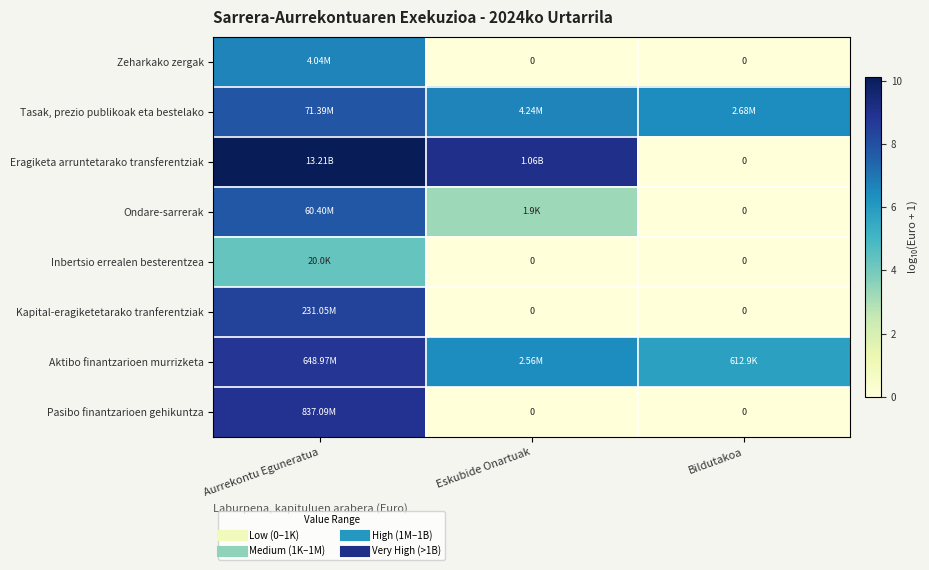

What is the lowest value of the Tasak, prezio publikoak eta bestelako series?

6.4